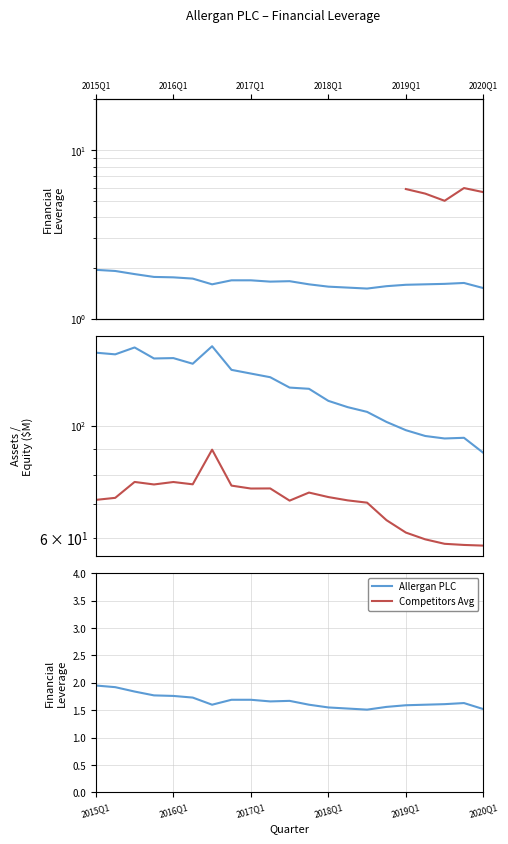

True or false: Allergan PLC and Competitors Avg intersect in this chart.

False